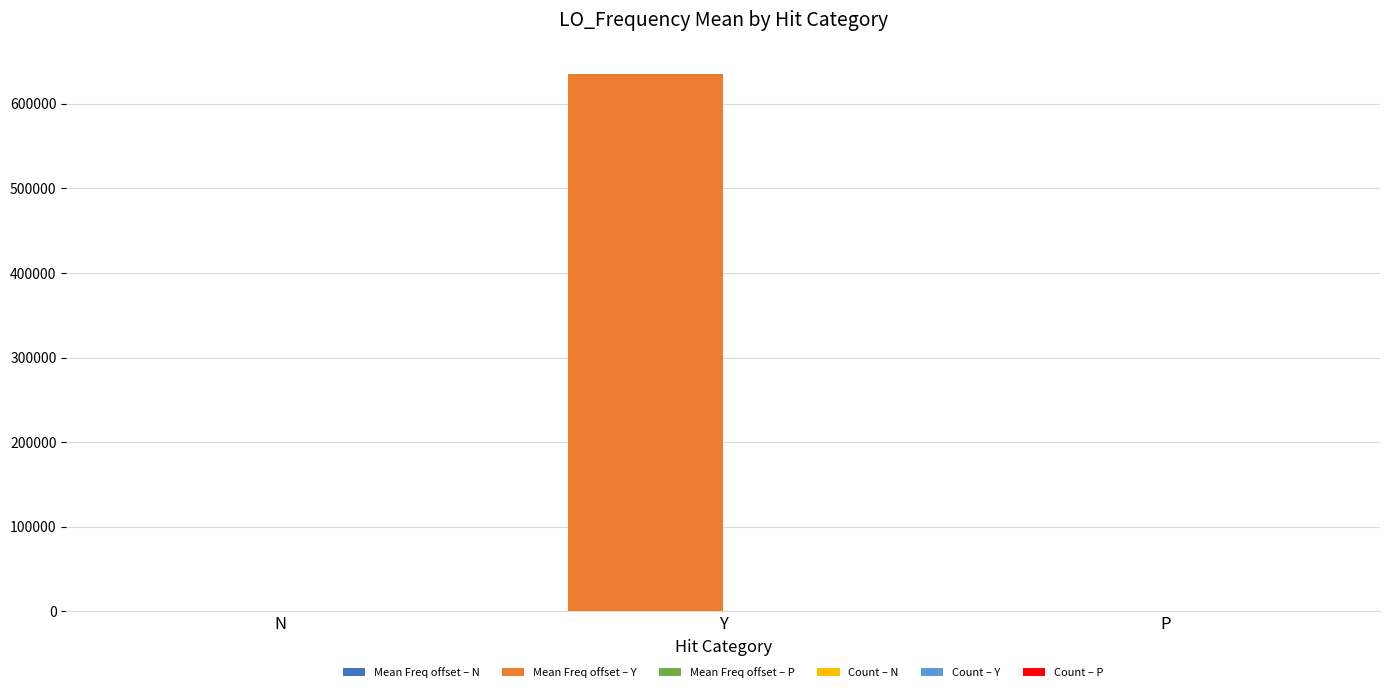

At which category does the chart reach its peak across all series?

Y